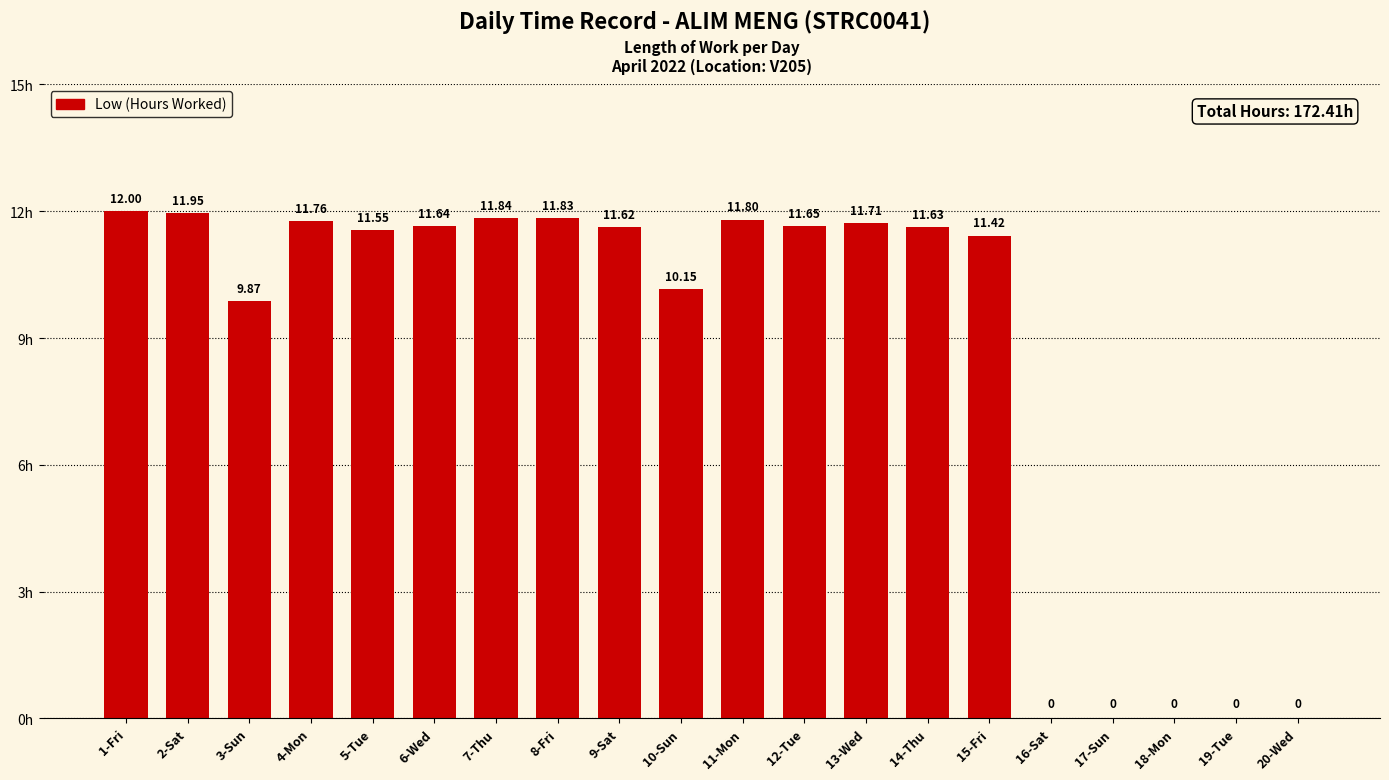

Which has a higher value, 1-Fri or 18-Mon?

1-Fri